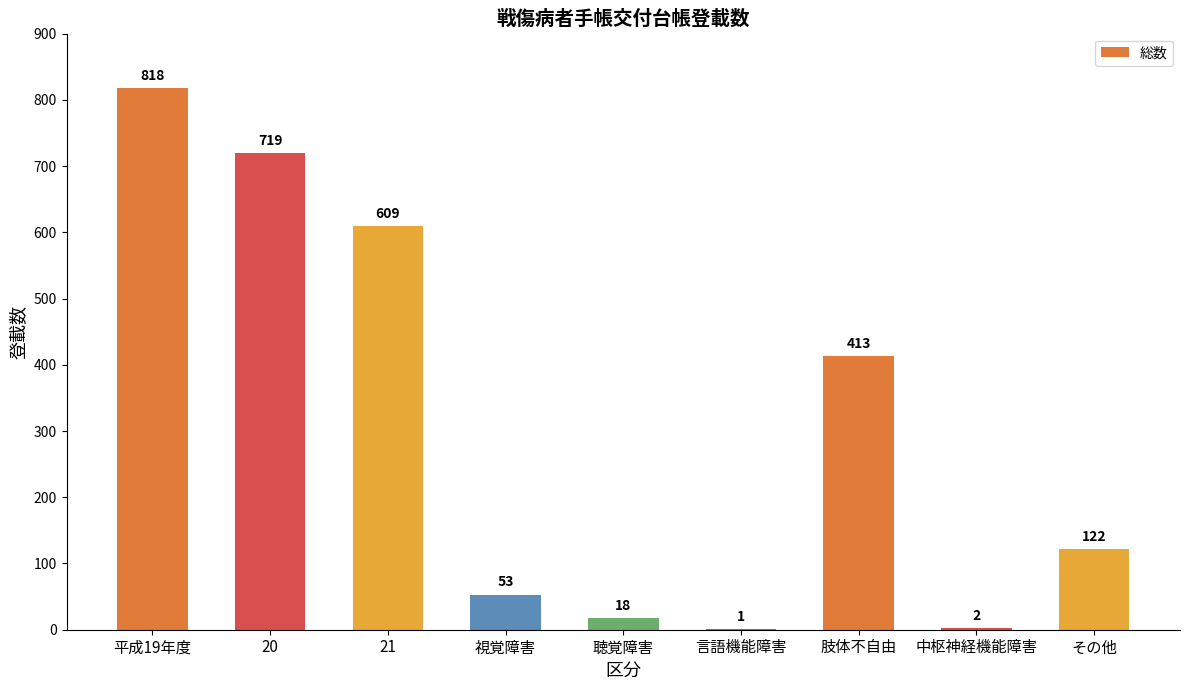

What is the sum of the values at 平成19年度 and 20?

1537